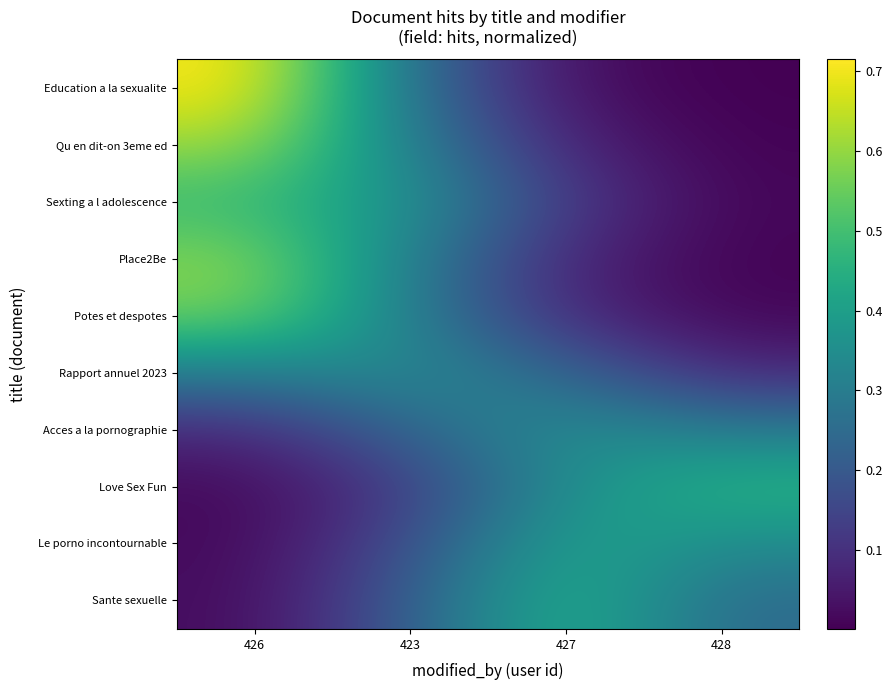

Reading left to right, extract all data points from this chart.

Education a la sexualite: 426=0.7	423=0.3	427=0.0	428=0.0
Qu en dit-on 3eme ed: 426=0.6	423=0.3	427=0.1	428=0.0
Sexting a l adolescence: 426=0.5	423=0.4	427=0.1	428=0.0
Place2Be: 426=0.6	423=0.3	427=0.1	428=0.0
Potes et despotes: 426=0.6	423=0.3	427=0.1	428=0.0
Rapport annuel 2023: 426=0.3	423=0.4	427=0.2	428=0.1
Acces a la pornographie: 426=0.1	423=0.2	427=0.4	428=0.3
Love Sex Fun: 426=0.0	423=0.1	427=0.4	428=0.5
Le porno incontournable: 426=0.0	423=0.2	427=0.4	428=0.3
Sante sexuelle: 426=0.0	423=0.2	427=0.5	428=0.2